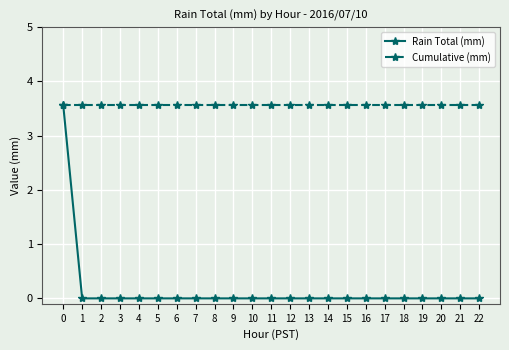

What is the highest value of the Rain Total (mm) series?

3.6